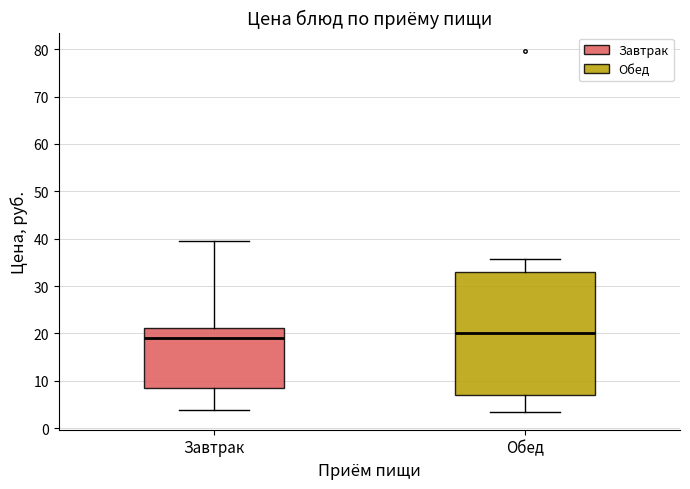

Where does the median line of the box for Завтрак sit on the y-axis? The values are not printed on the chart, so give them approximately, as read against the axis.

19